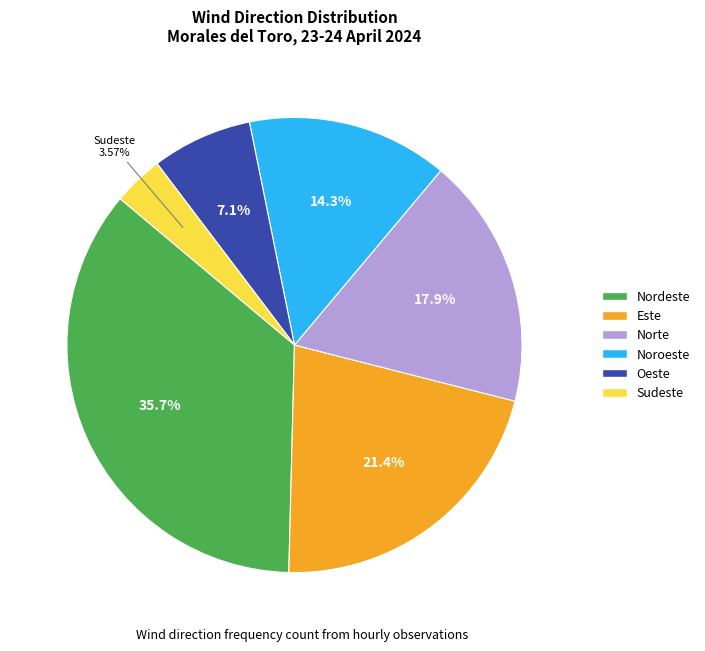

How many segments does this pie chart have?

6